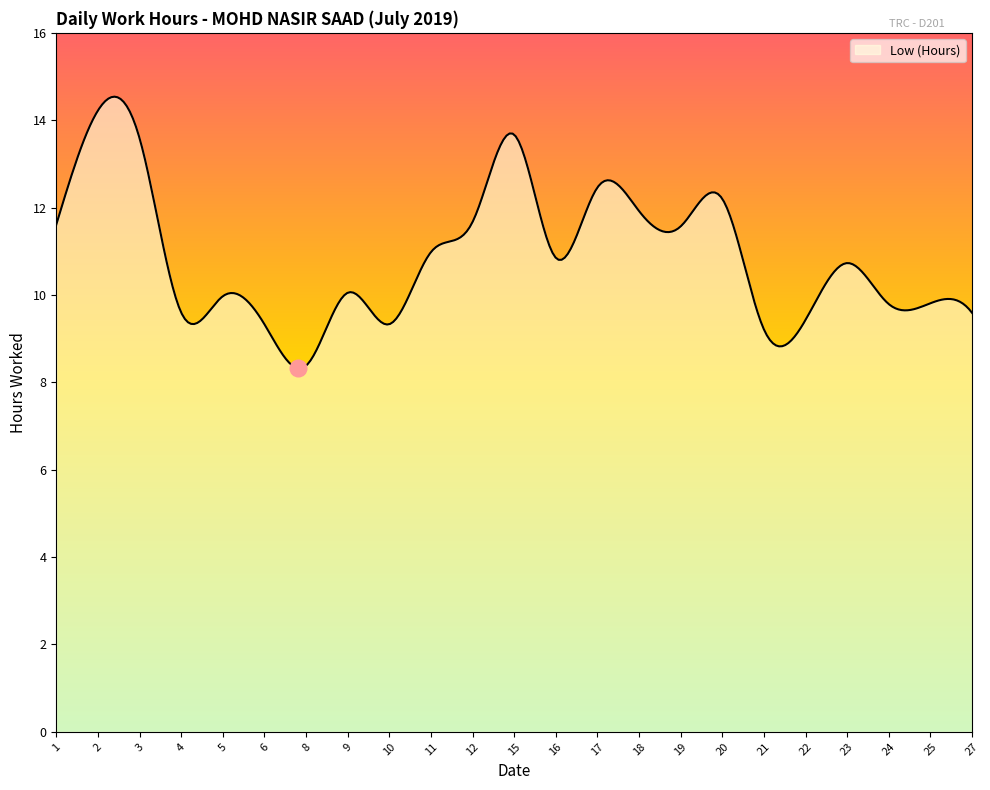

Does the chart display data point markers on the line(s)?

No